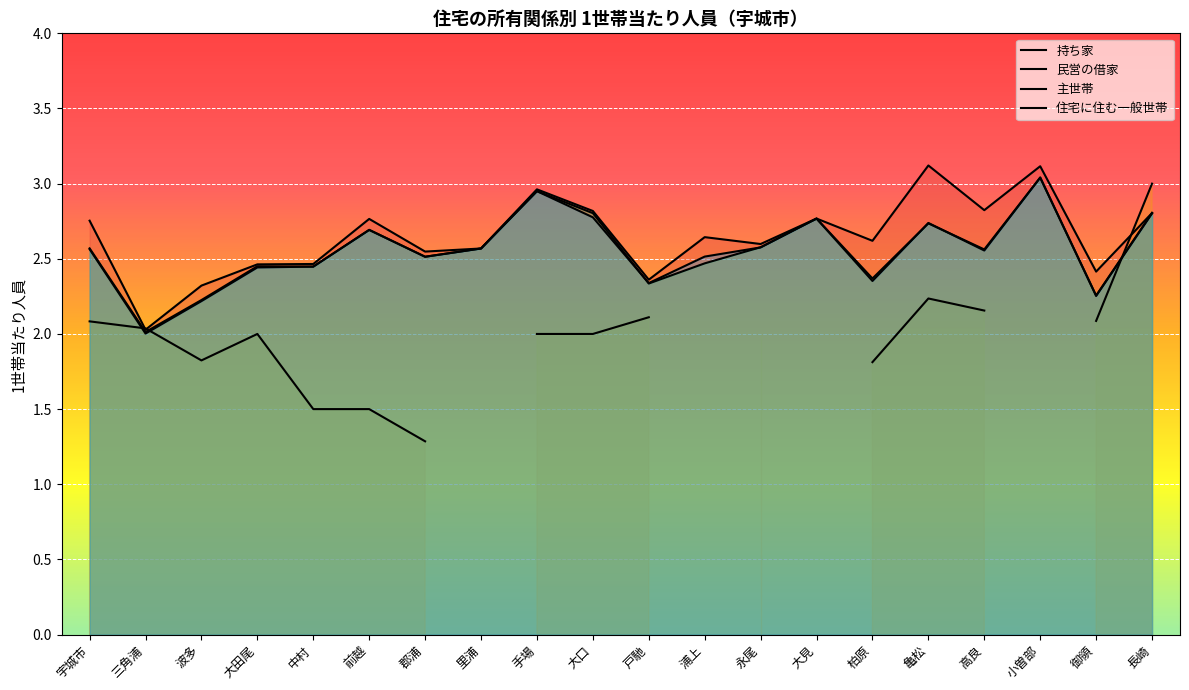

Between 戸馳 and 永尾, which series saw the biggest shift?

主世帯